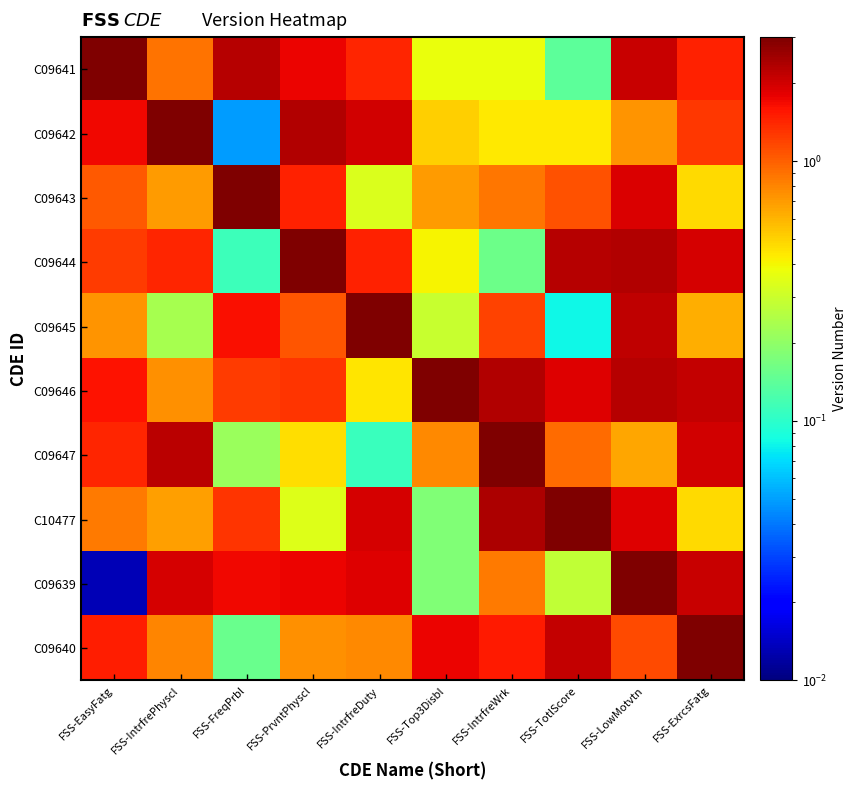

At how many categories does at least one series exceed 1?

10